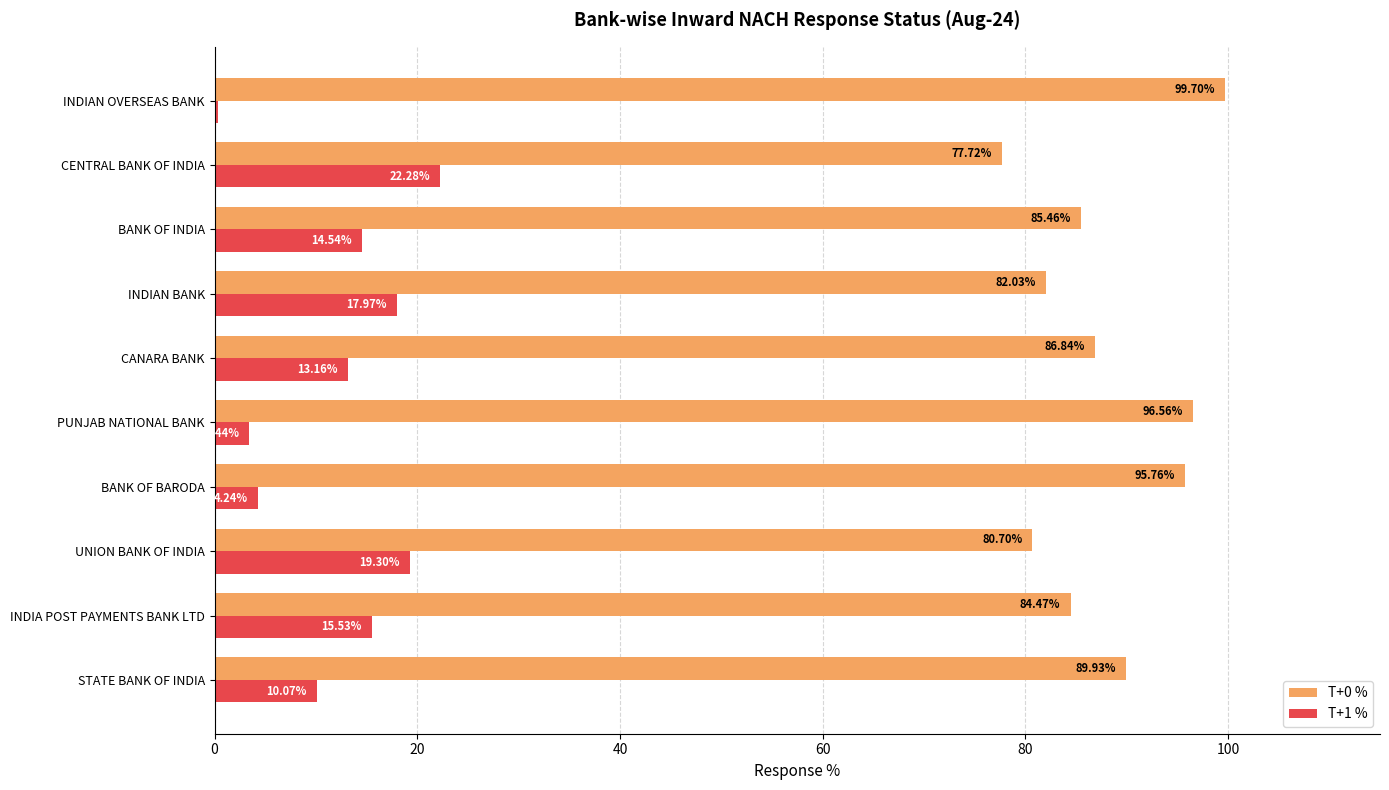

What is the sum of all T+1 % values?

120.8